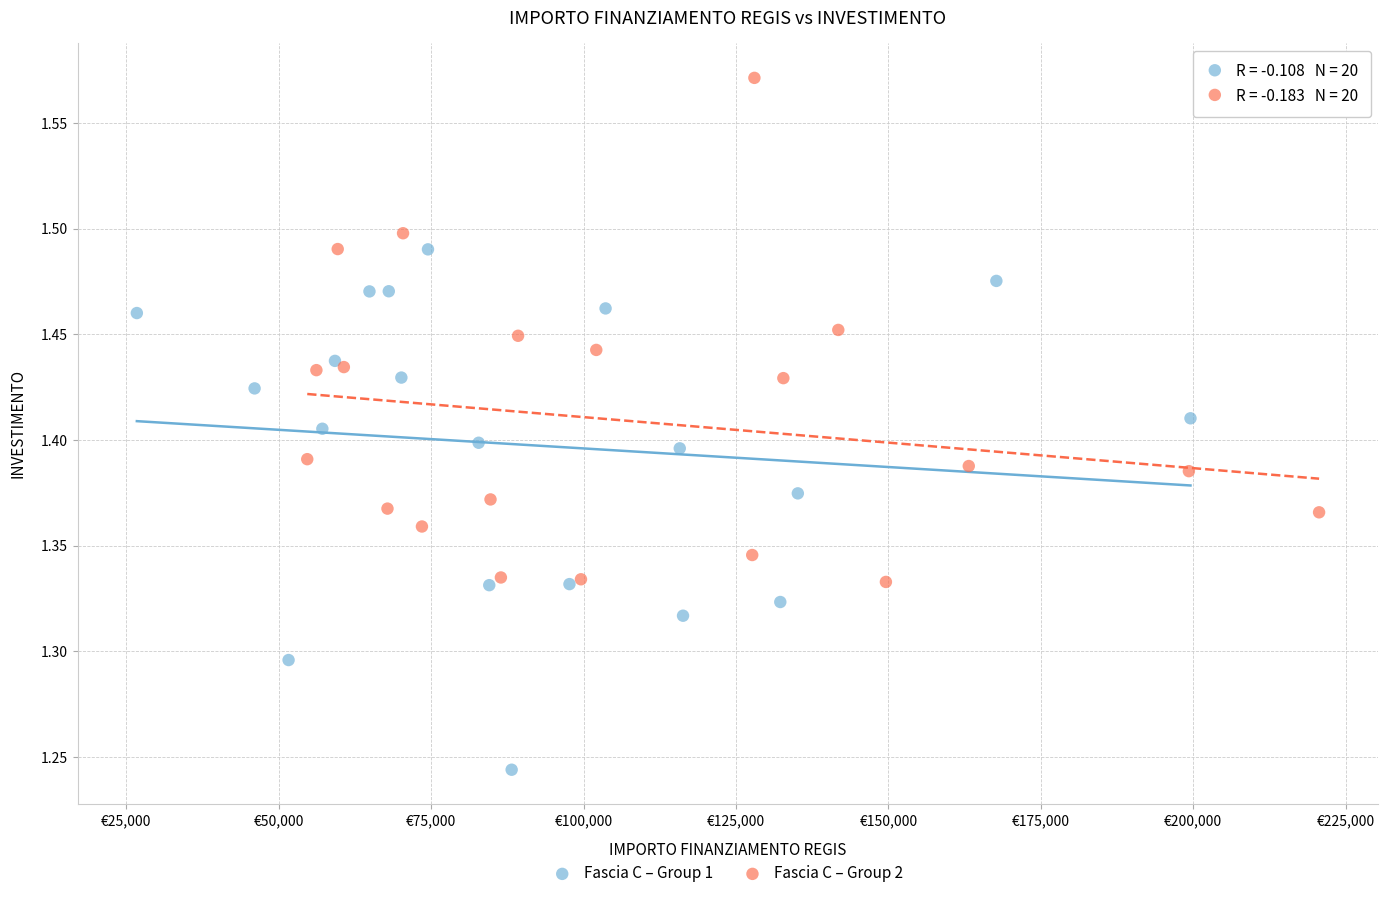

Which series reaches the minimum Y coordinate?

Fascia C – Group 1